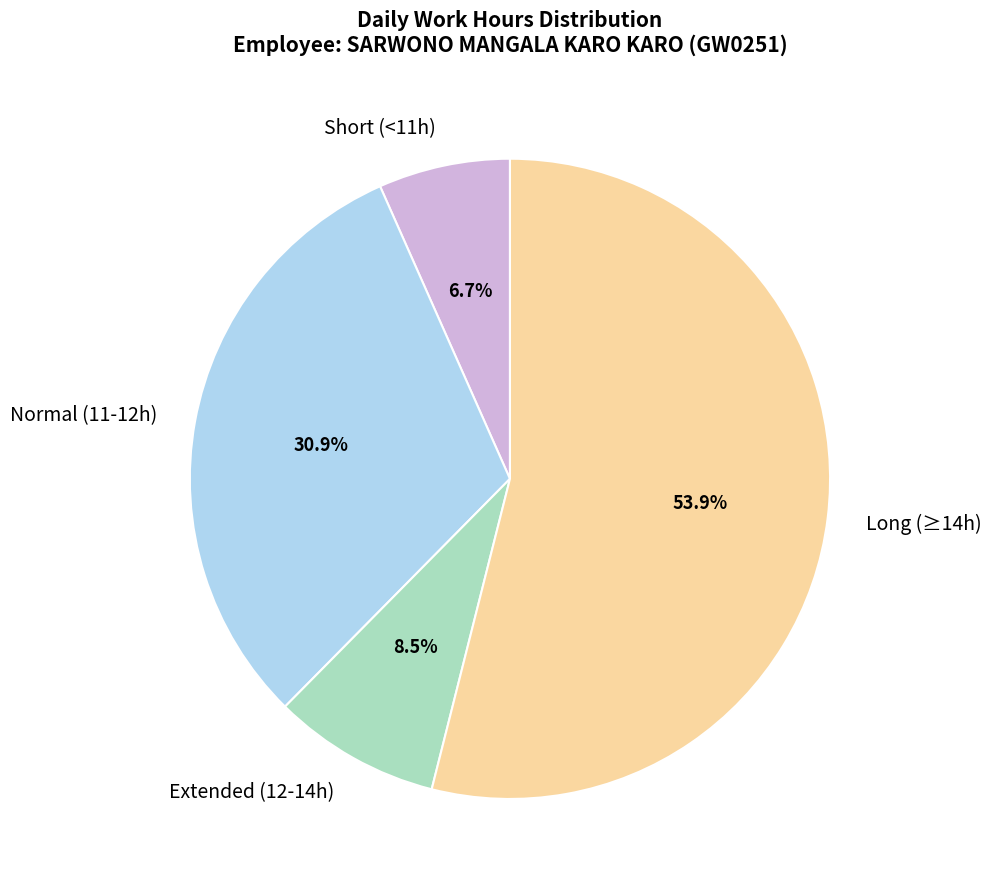

Rank the categories by value from highest to lowest.

Long (≥14h), Normal (11-12h), Extended (12-14h), Short (<11h)